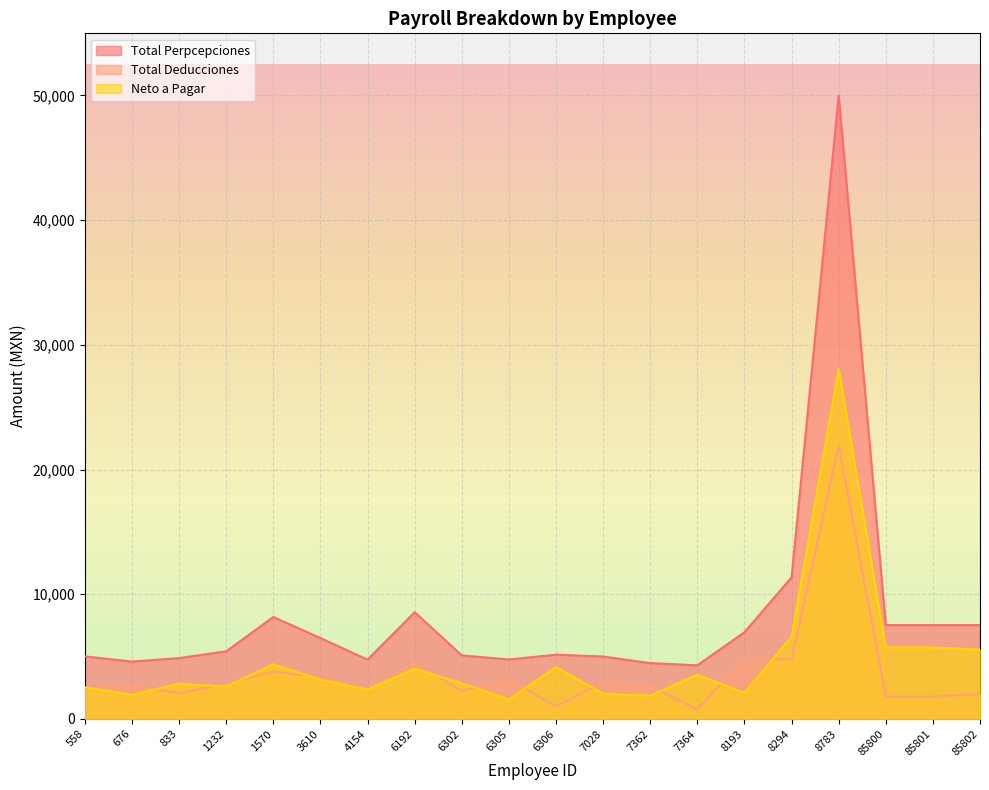

Does the chart display data point markers on the line(s)?

No